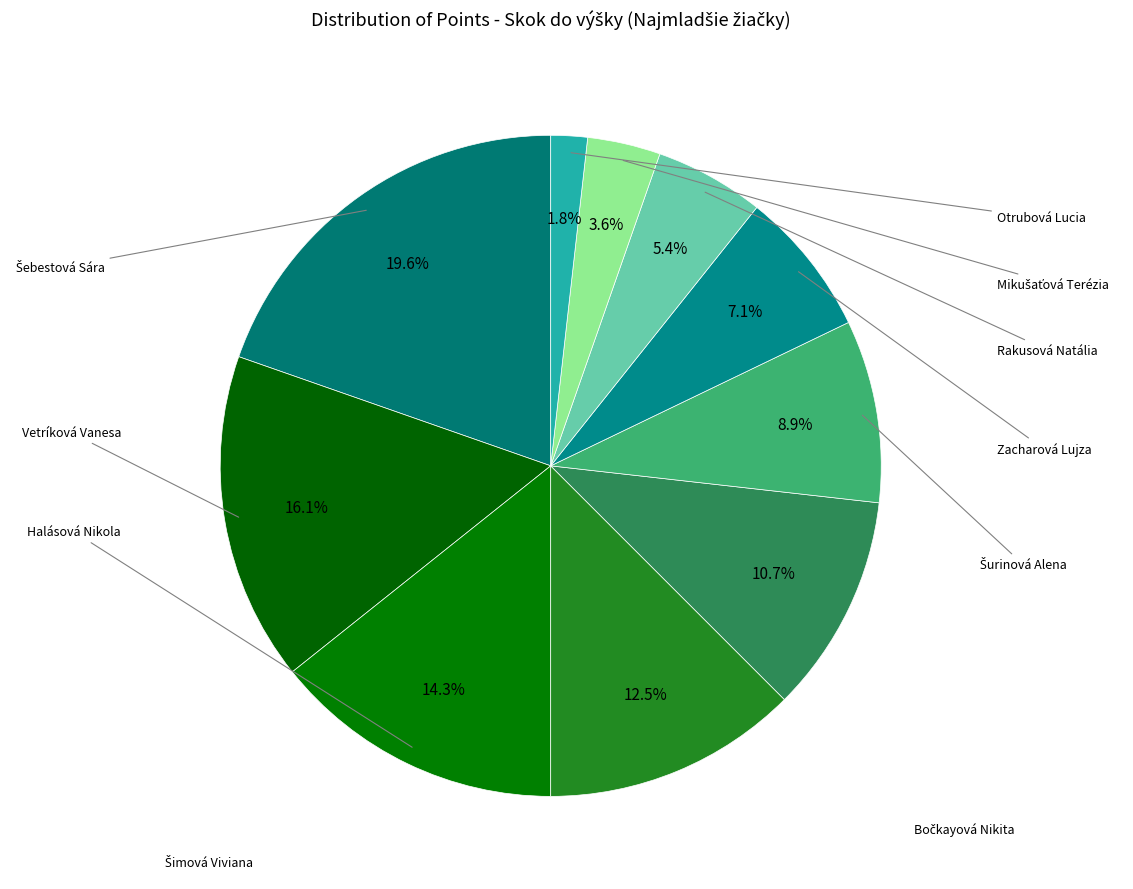

Rank the categories by value from highest to lowest.

Šebestová Sára, Vetríková Vanesa, Halásová Nikola, Šimová Viviana, Bočkayová Nikita, Šurinová Alena, Zacharová Lujza, Rakusová Natália, Mikušaťová Terézia, Otrubová Lucia